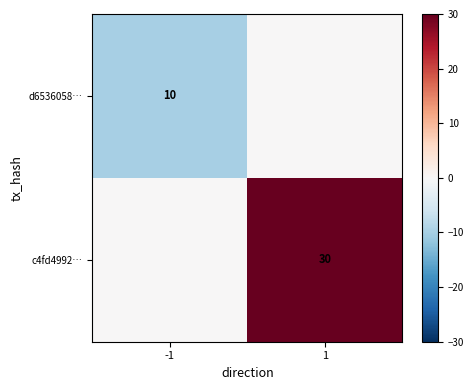

True or false: c4fd4992… has a value of 30 at 1.

True